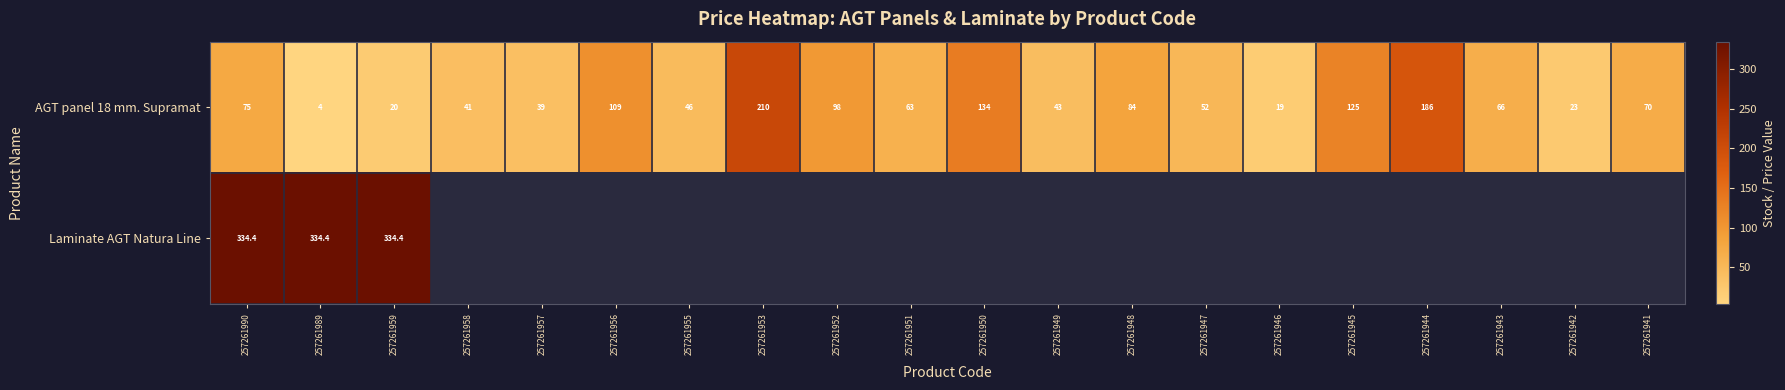

At which category is the sum across all series the highest?

257261990